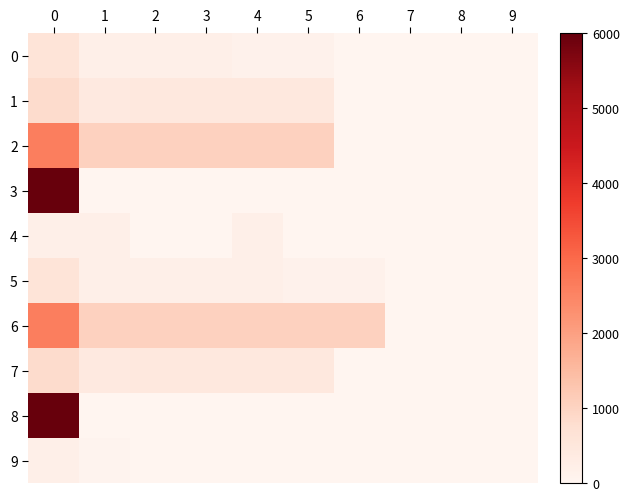

How many categories are shown in the chart?

10